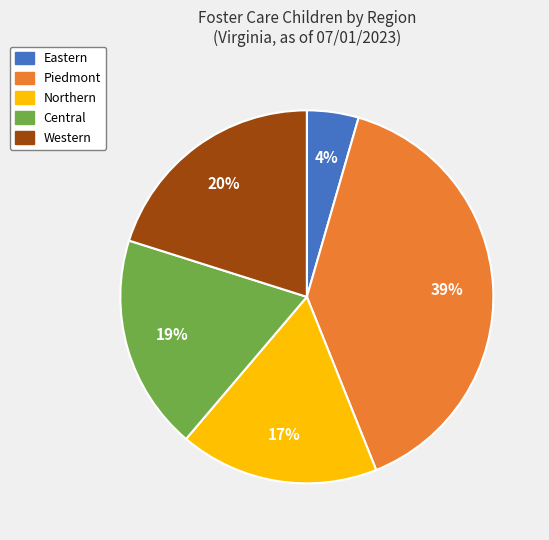

Does Piedmont account for over 50% of the chart?

No